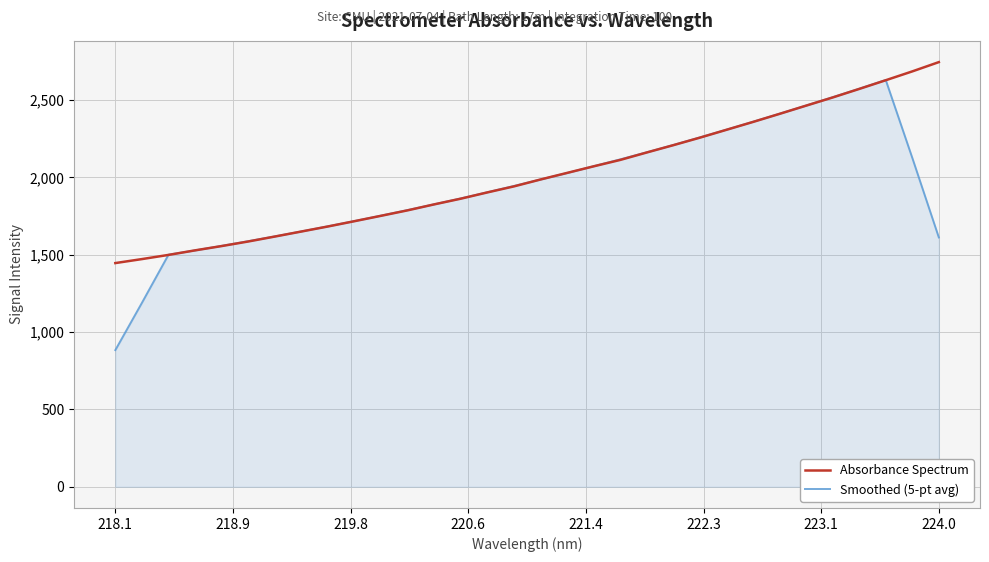

Which series has the largest range (max minus min)?

Smoothed (5-pt avg)